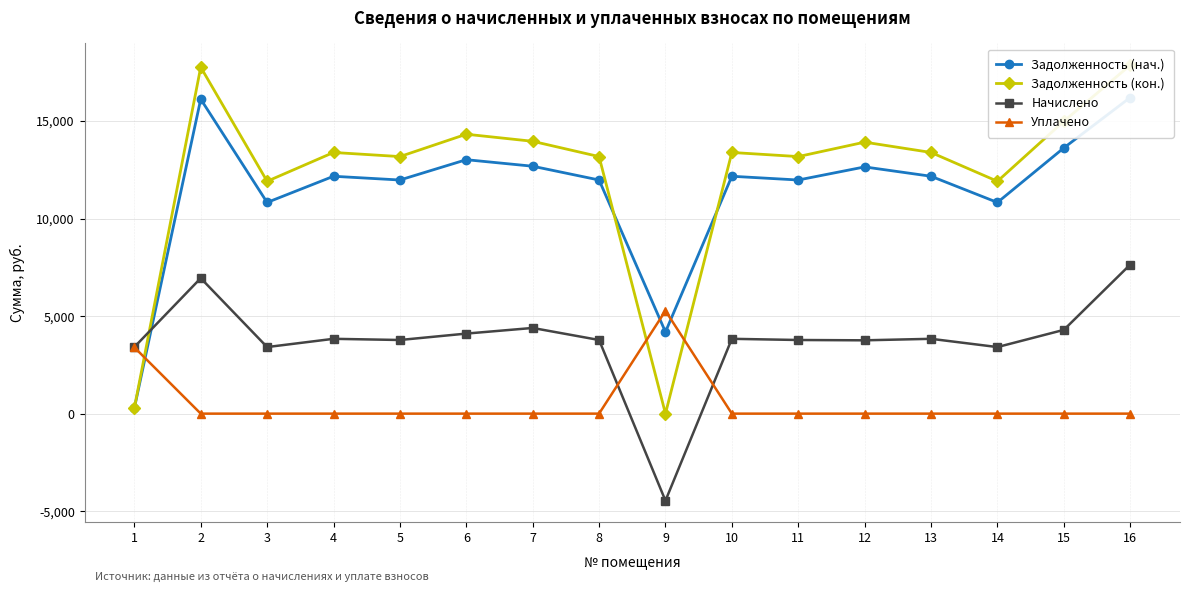

True or false: Задолженность (кон.) and Уплачено intersect in this chart.

True